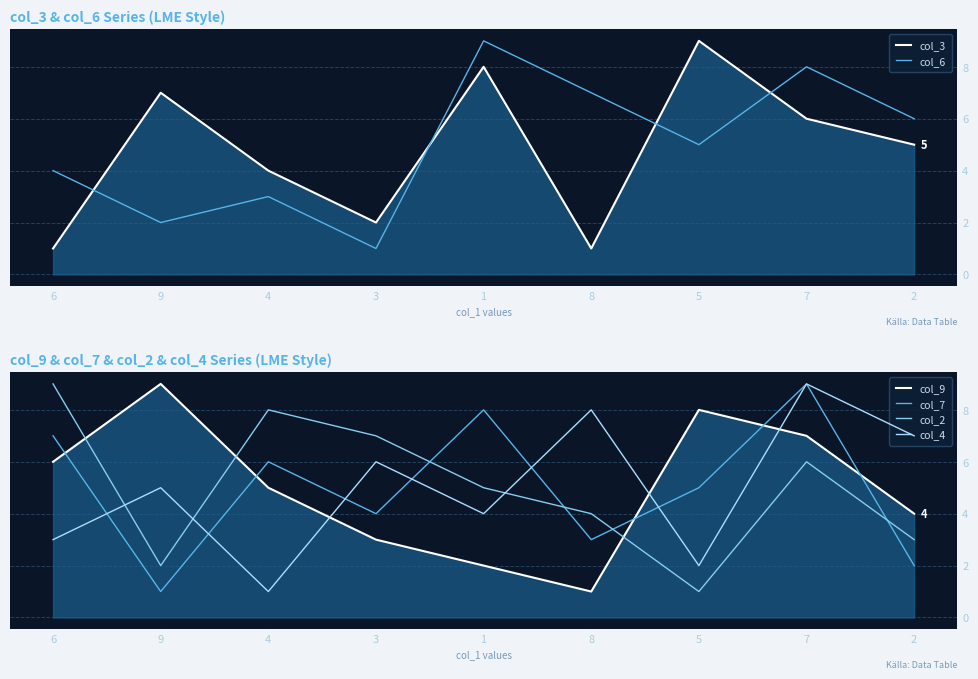

What position from the left is 4?

3